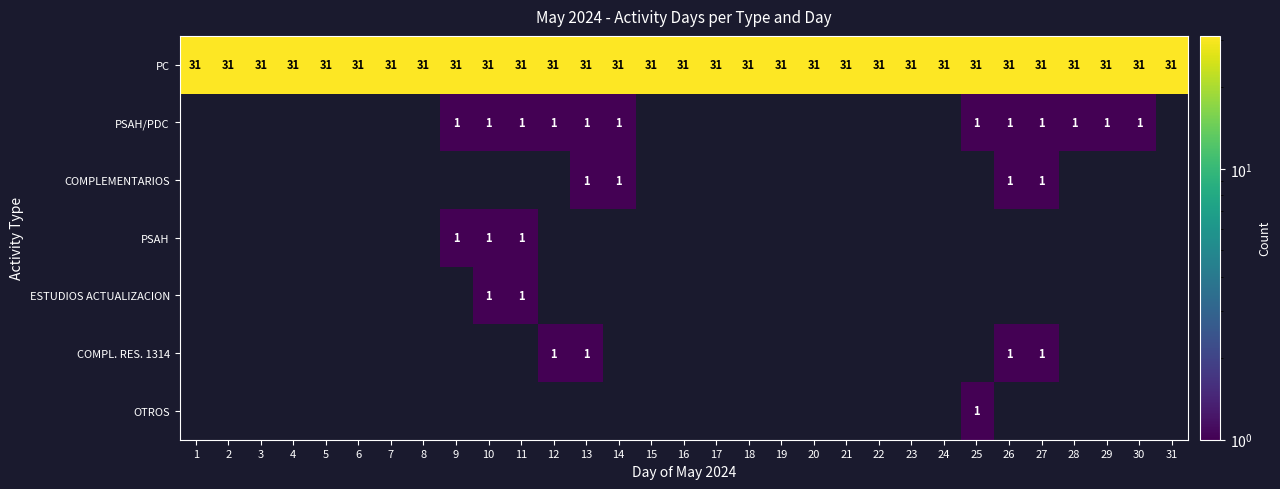

Which label corresponds to the smallest value in the chart?

9